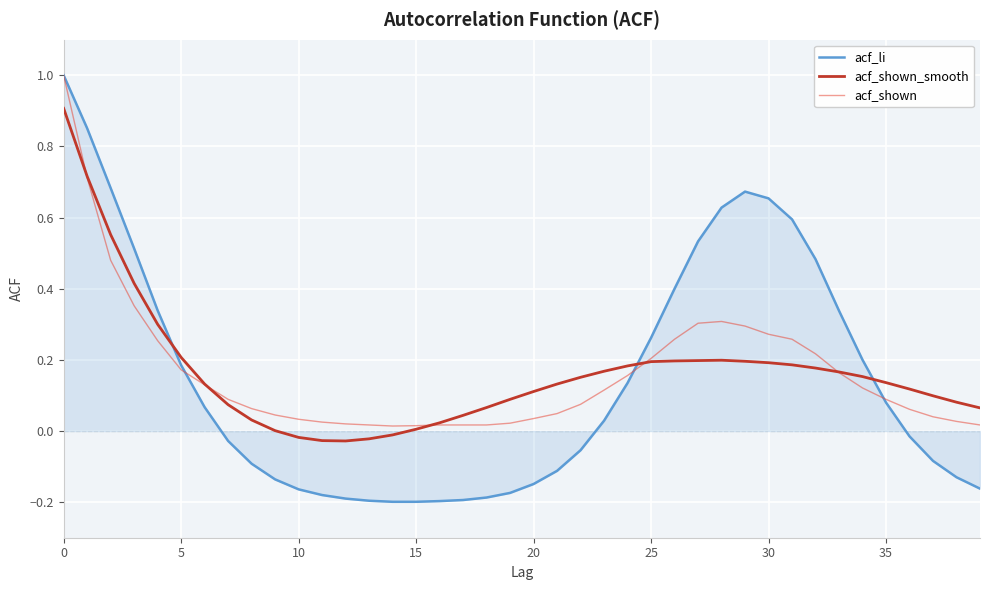

Does the chart display data point markers on the line(s)?

No